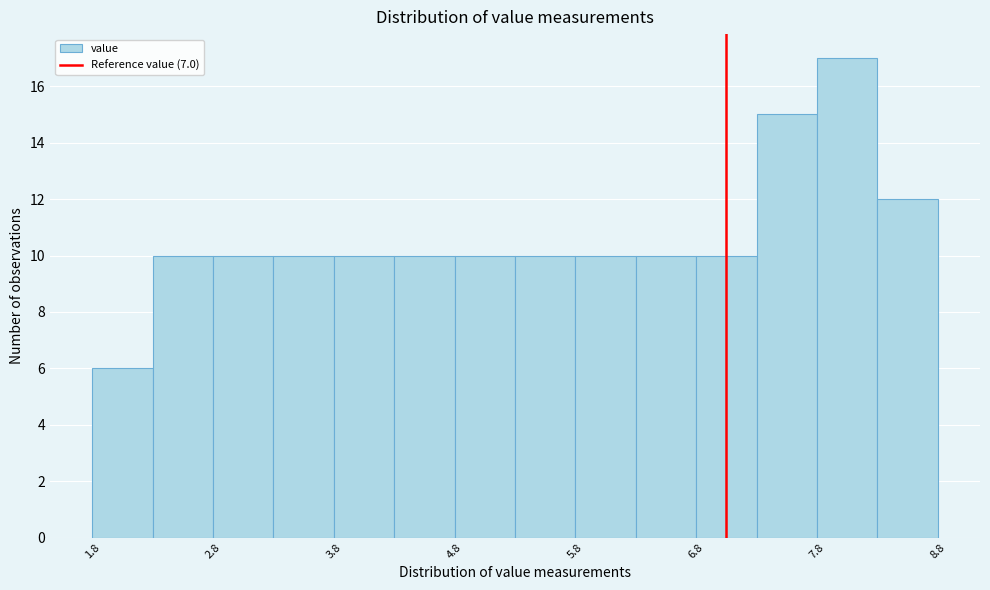

What is the height of the bar covering 7.75 to 8.25 on the x-axis? Neither the bar edges nor the heights are printed on the chart, so give them approximately, as read against the axes.

17